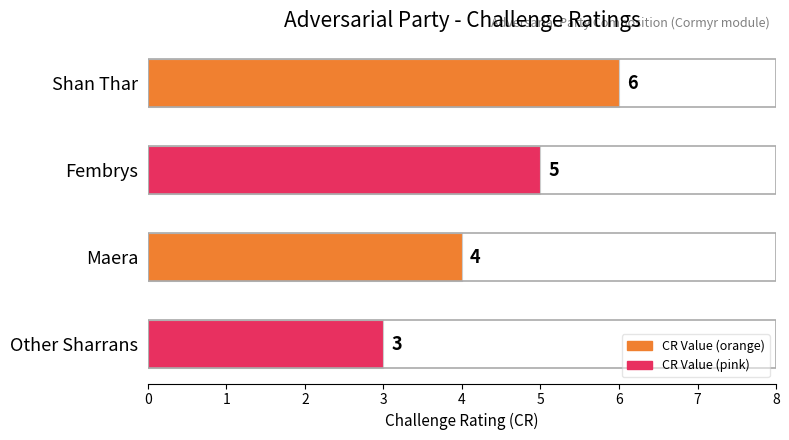

Rank the categories by value from lowest to highest.

Other Sharrans, Maera, Fembrys, Shan Thar